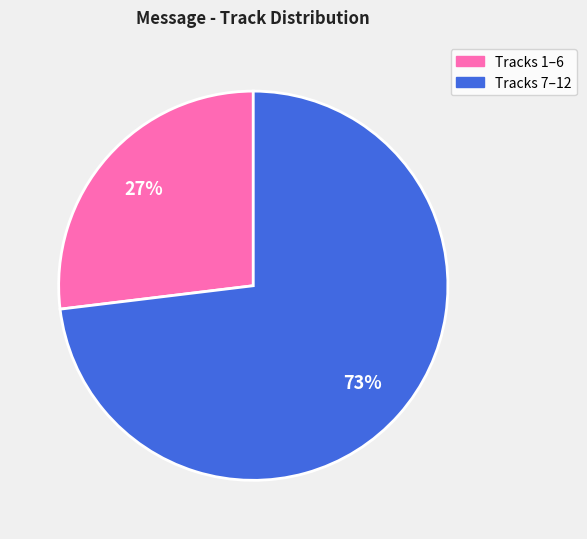

Does any single category account for the majority?

Yes